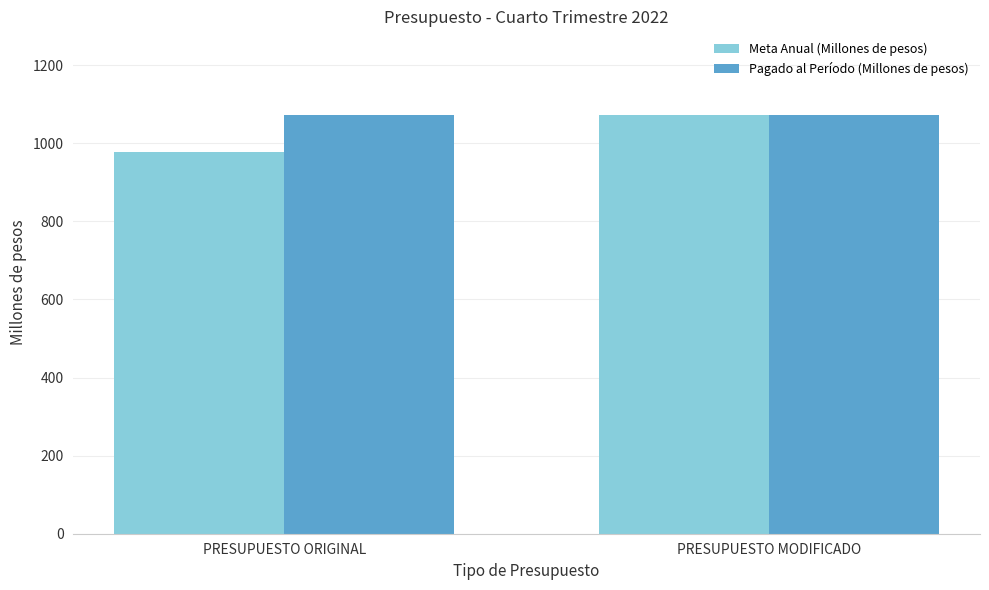

The Meta Anual (Millones de pesos) series shows 979.0 at PRESUPUESTO ORIGINAL. True or false?

True